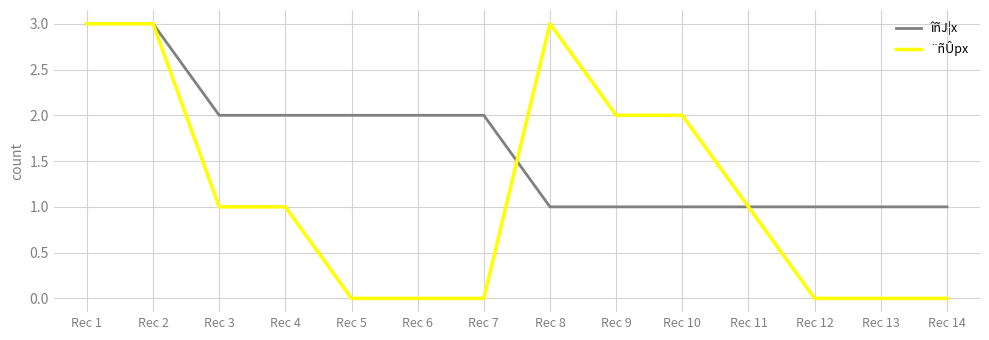

Rank the series at Rec 14 from lowest to highest value.

¨ñÛpx, îñJ¦x